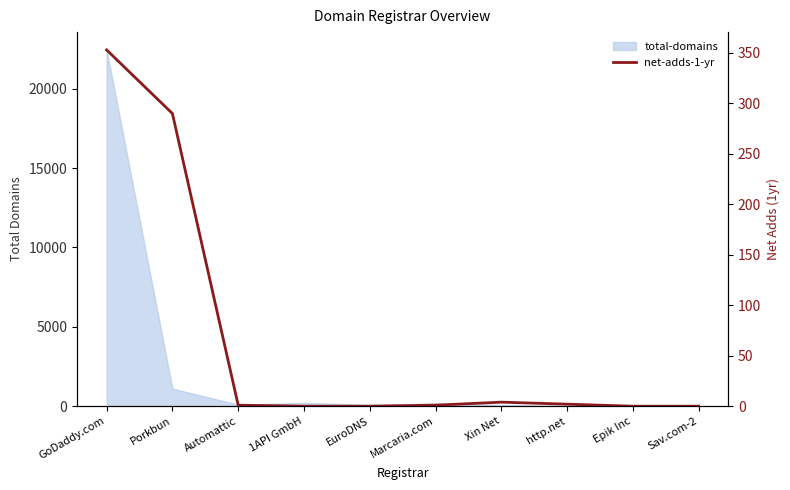

What is the sum of all values?

651